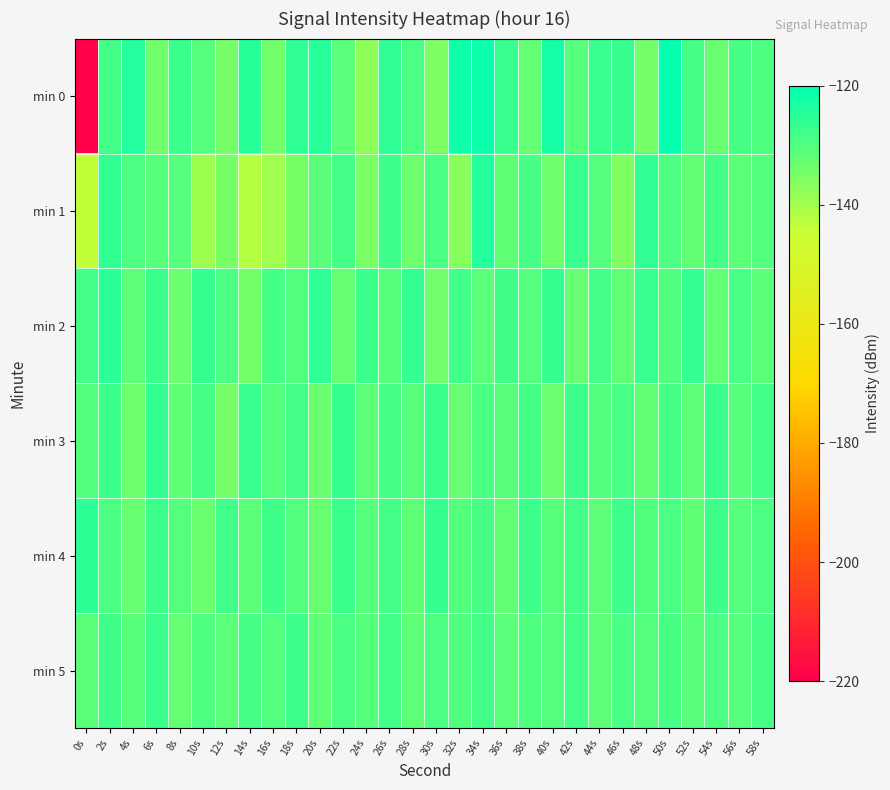

Rank the series at 4s from highest to lowest value.

min 0, min 1, min 5, min 2, min 4, min 3